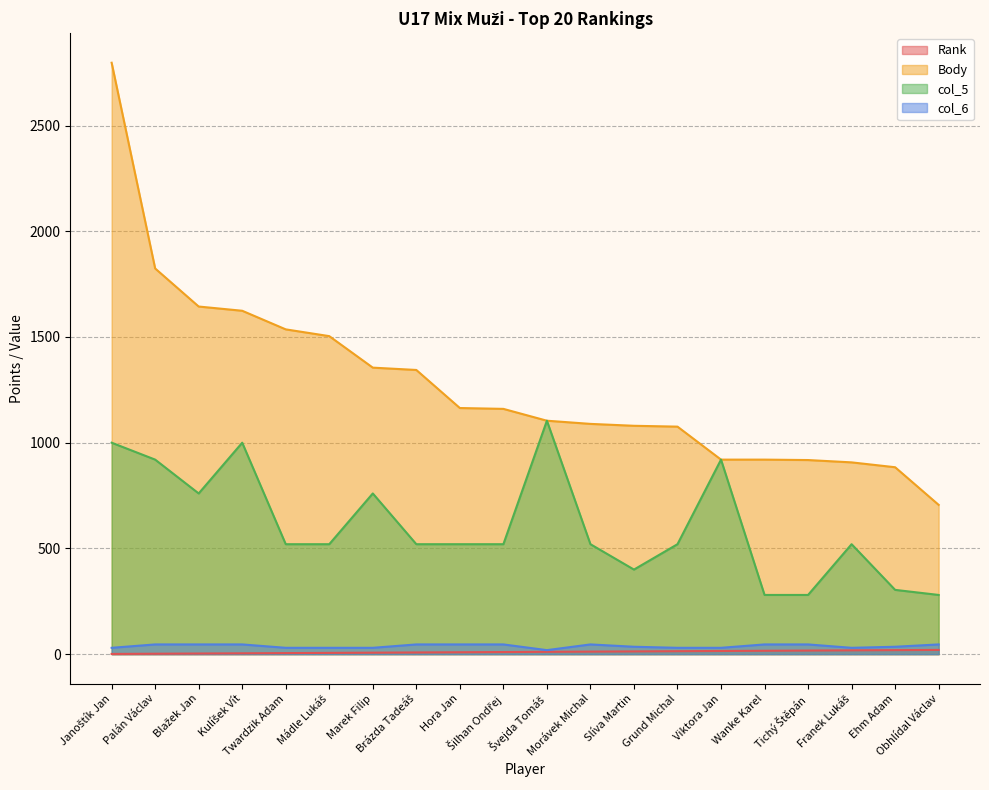

Reading left to right, list all the values displayed in this chart.

Rank: 1	2	3	4	5	6	7	8	9	10	11	12	13	14	15	16	17	18	19	20
Body: 2797	1824	1644	1624	1536	1504	1355	1344	1164	1160	1104	1089	1080	1076	920	920	918	907	884	706
col_5: 1000	920	760	1000	520	520	760	520	520	520	1104	520	400	520	920	280	280	520	304	280
col_6: 30	46	46	46	30	30	30	46	46	46	19	46	35	30	30	46	46	30	35	46